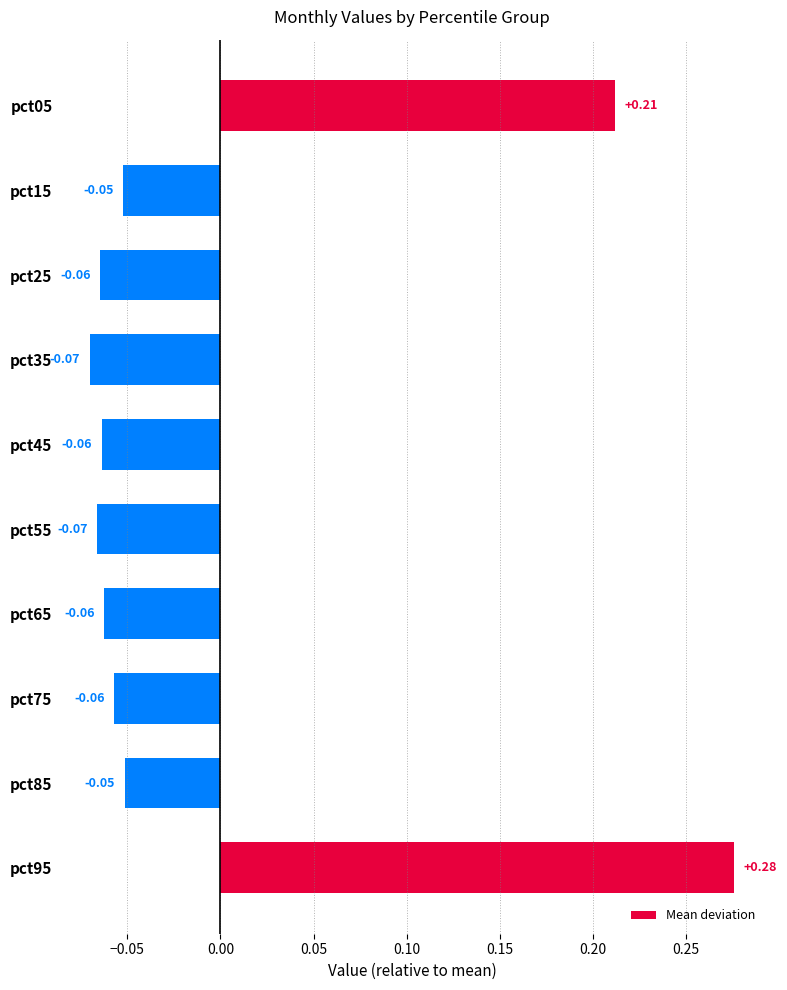

What is the change in value from pct05 to pct75?

-0.3